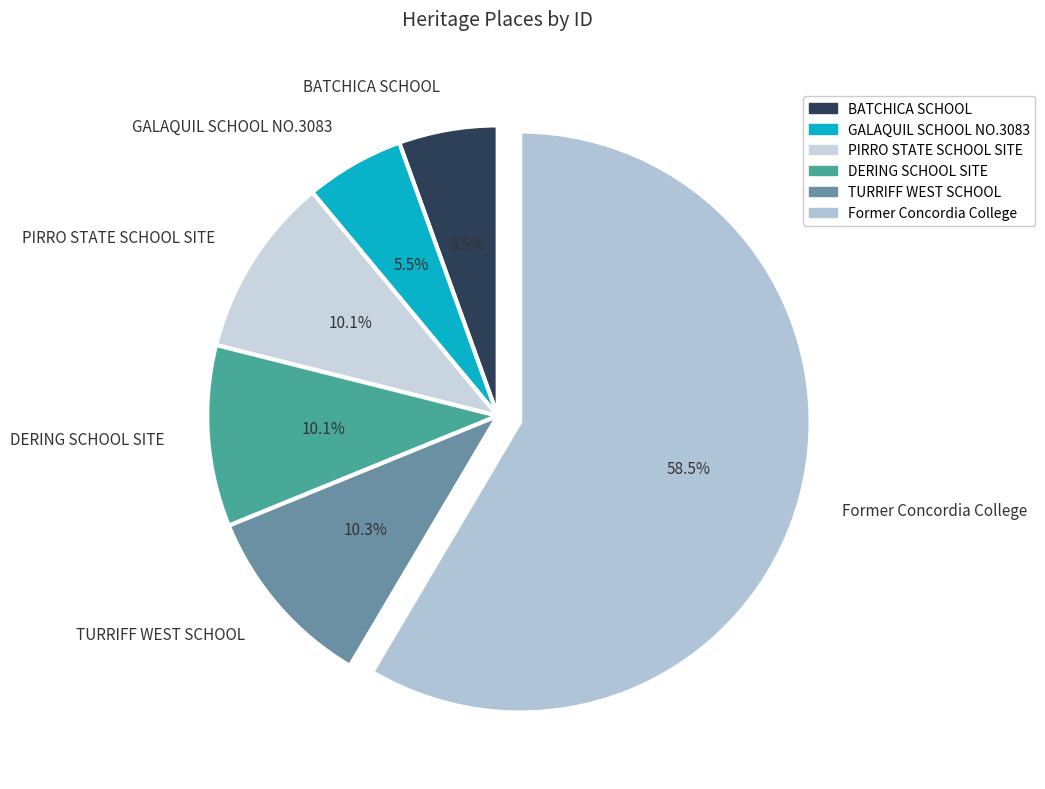

Is it true that DERING SCHOOL SITE is 10% of the pie?

True